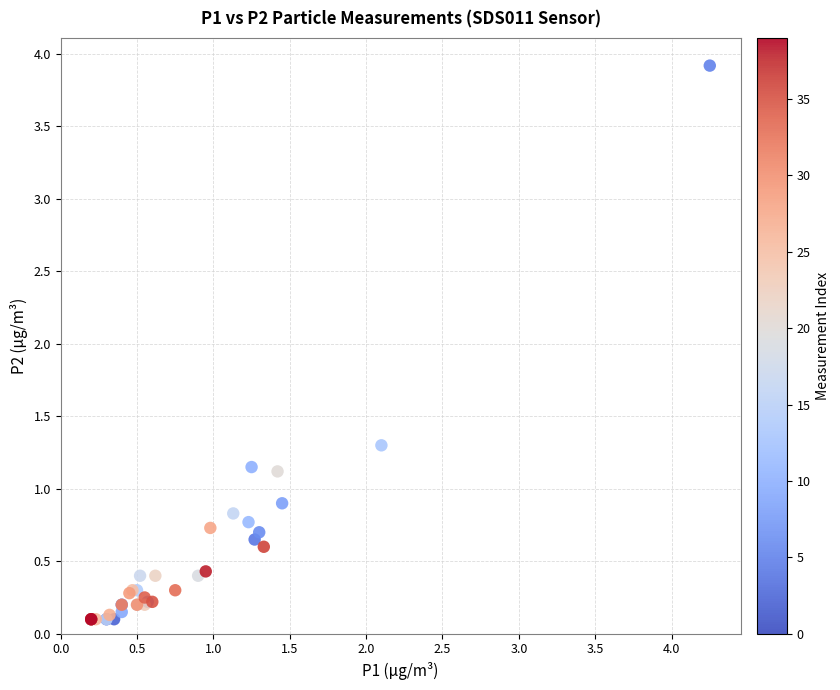

What Y value in the scatter plot is closest to 2?

1.3